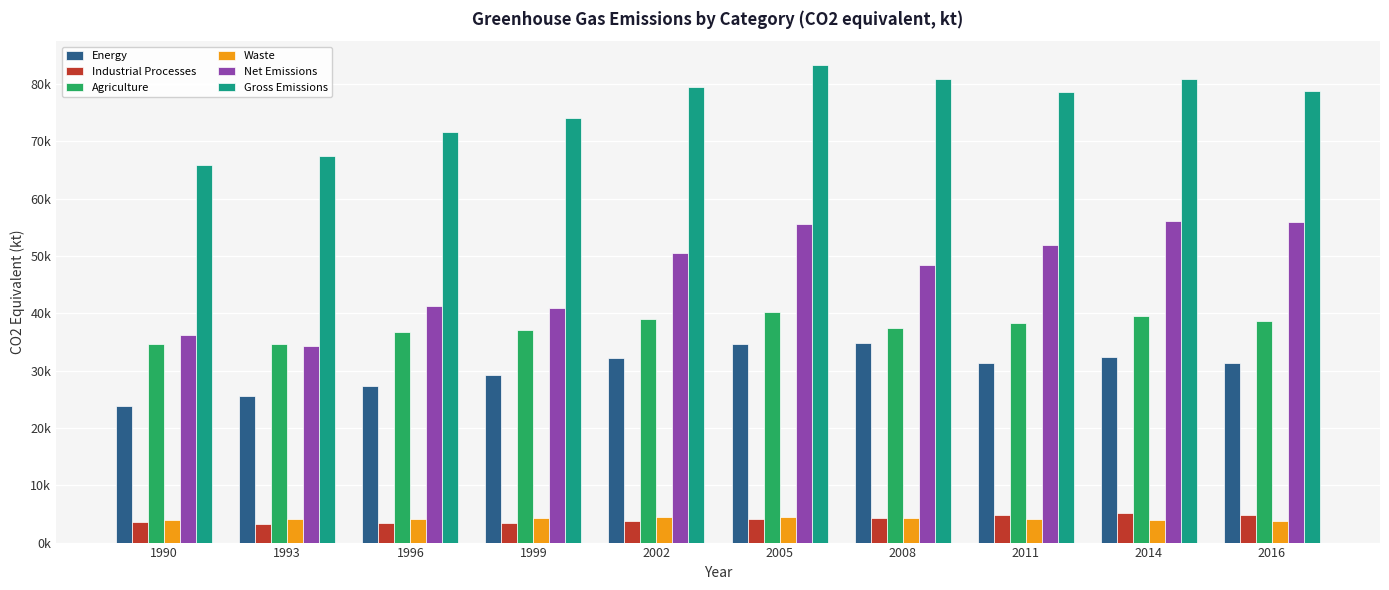

What is the lowest value of the Waste series?

3838.2